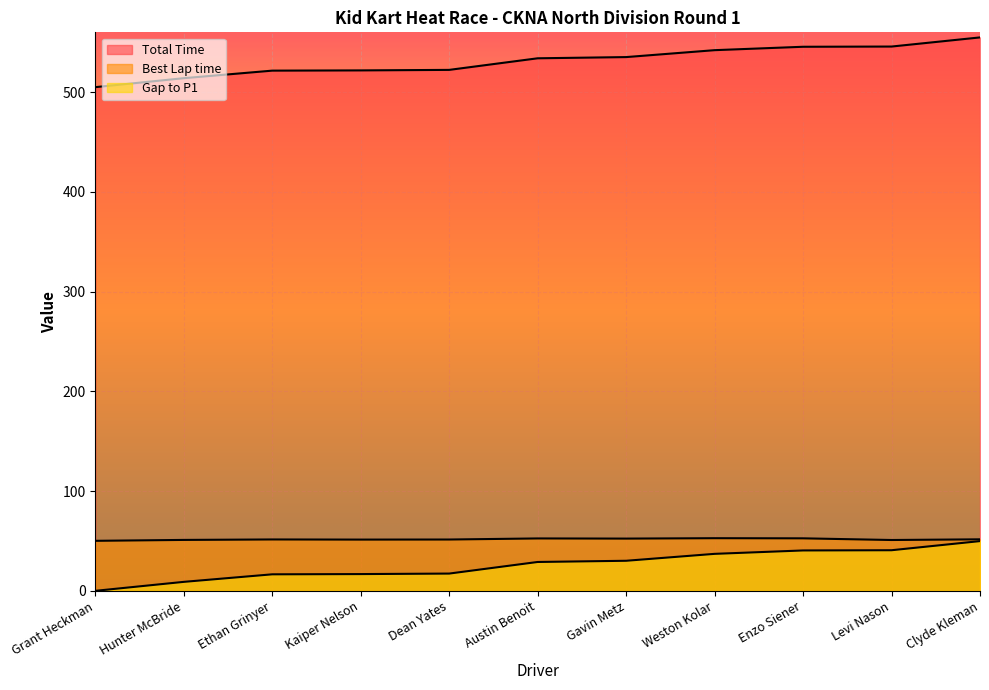

How many data points in Best Lap time are less than 51?

2